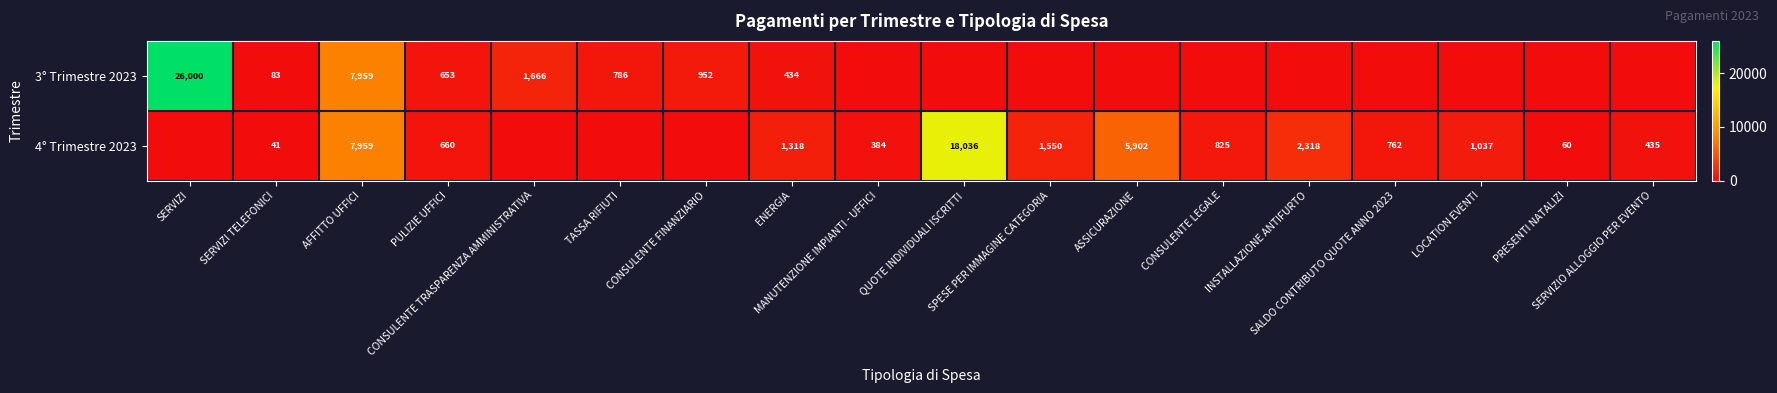

True or false: 3° Trimestre 2023 has a value of 11786.3 at SERVIZI.

False